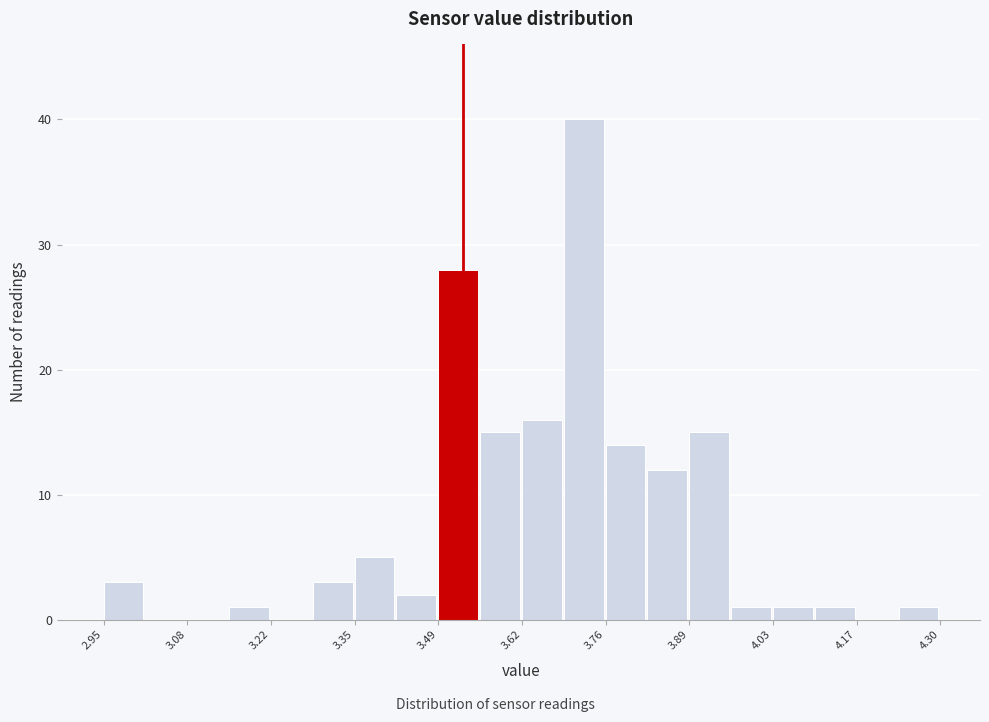

Around what value on the x-axis is the tallest bar? Give the approximate position of its centre, as read against the axis.

3.72